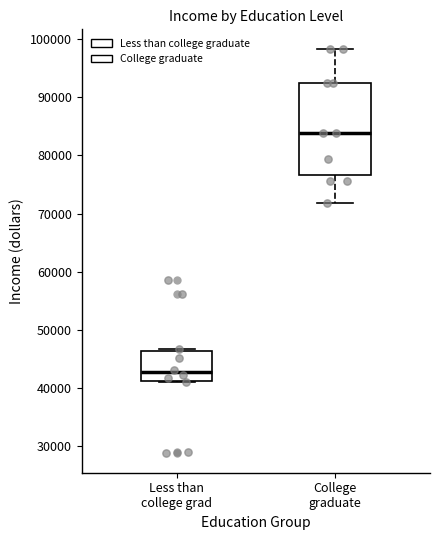

Which box's median line is the lowest?

Less than college grad